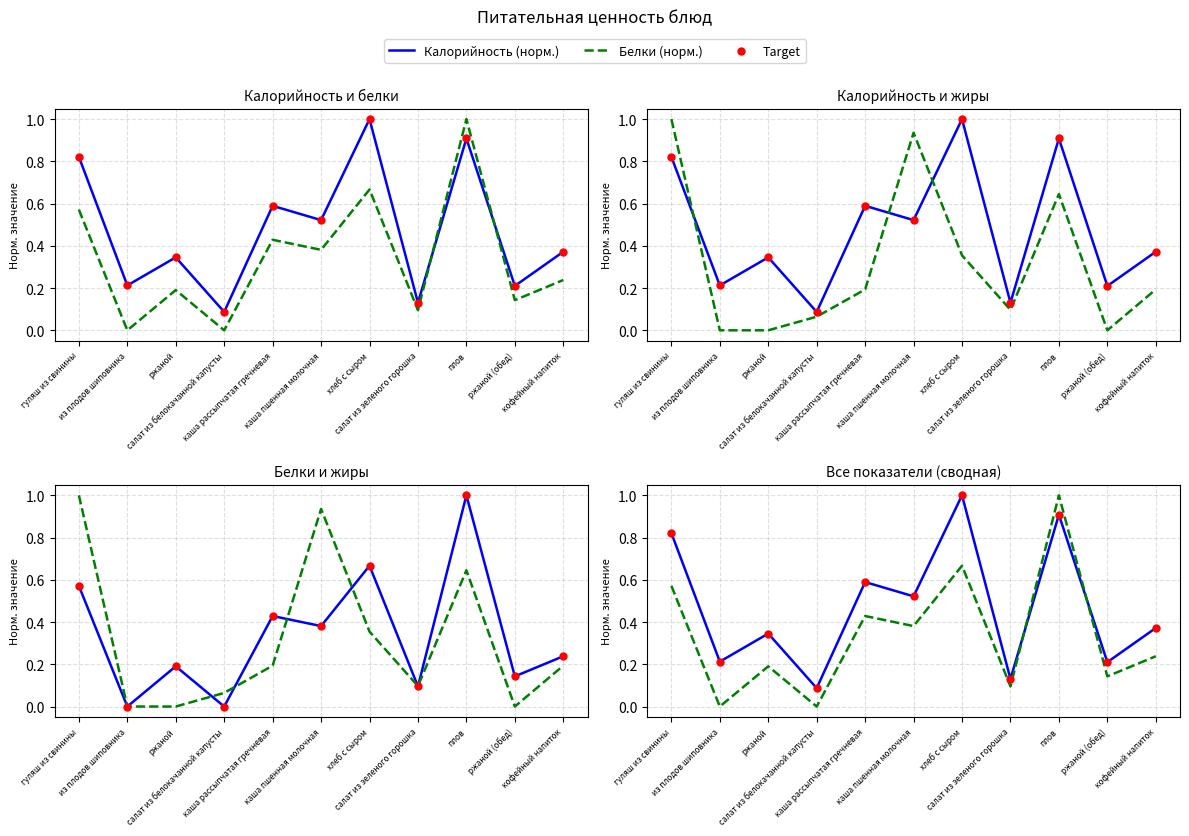

At which category is the sum across all series the highest?

плов